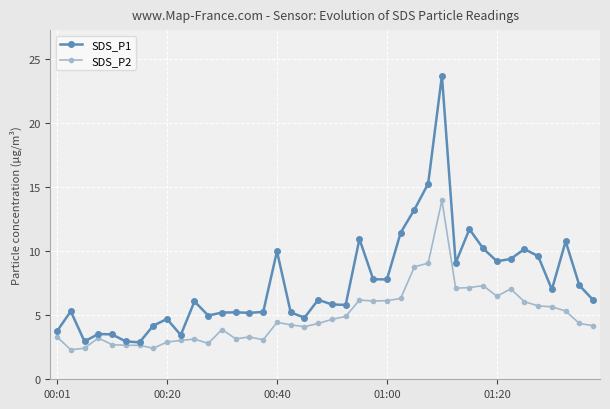

In SDS_P1, how many points are higher than both neighbors (excluding endpoints)?

12